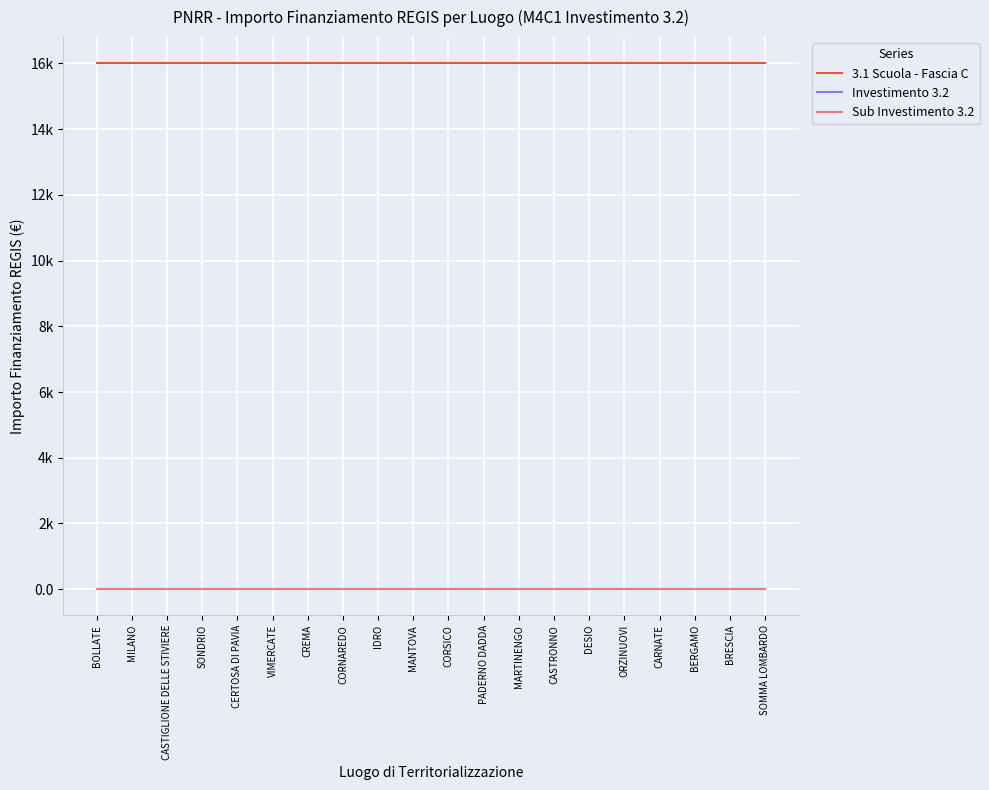

What is the difference between the highest and lowest values at SOMMA LOMBARDO?

15996.8